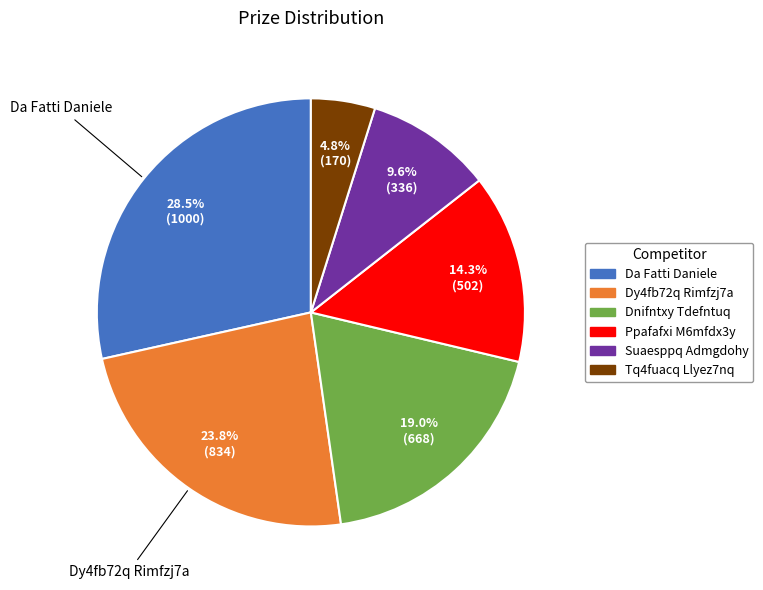

Is Tq4fuacq Llyez7nq the majority of the pie?

No